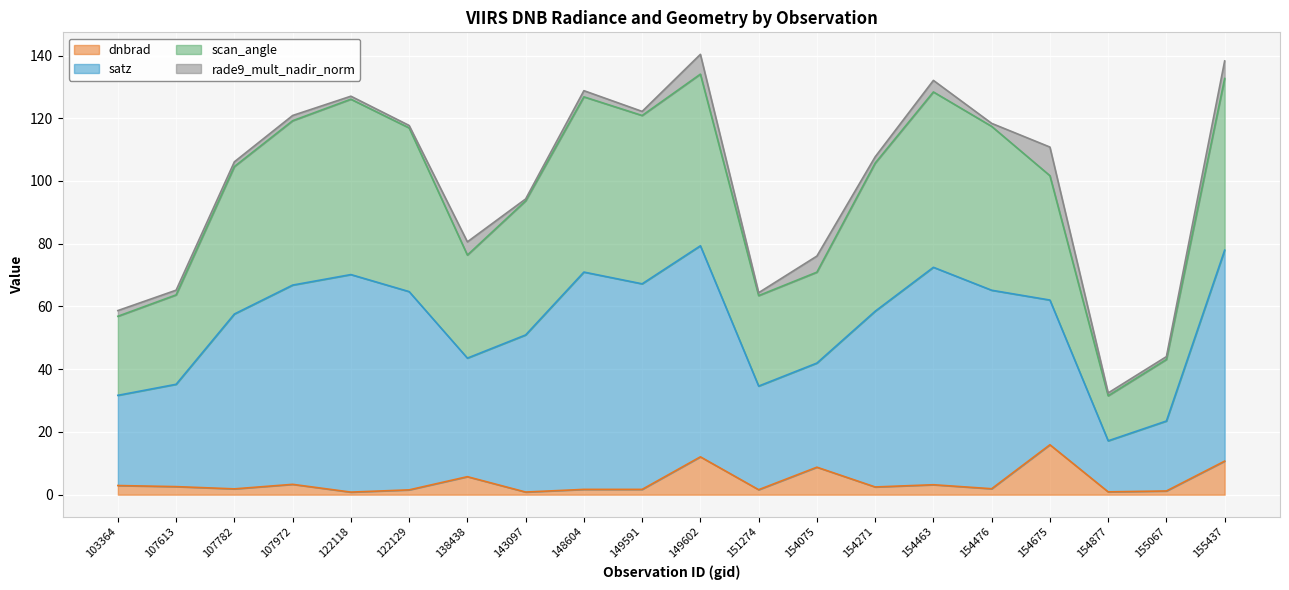

What is the total value across all series at 149602?

140.4